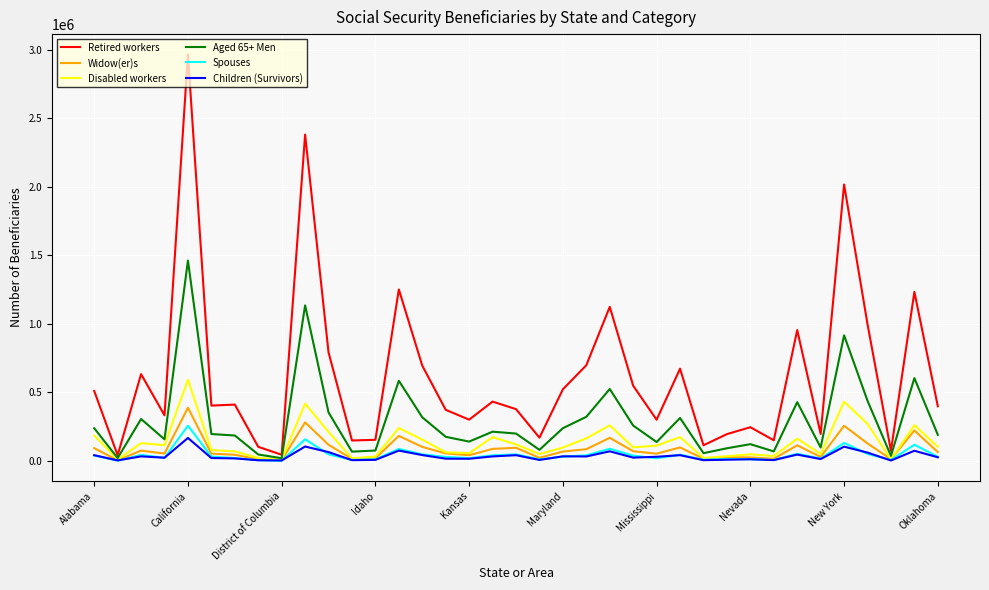

How many lines are shown in the chart?

6